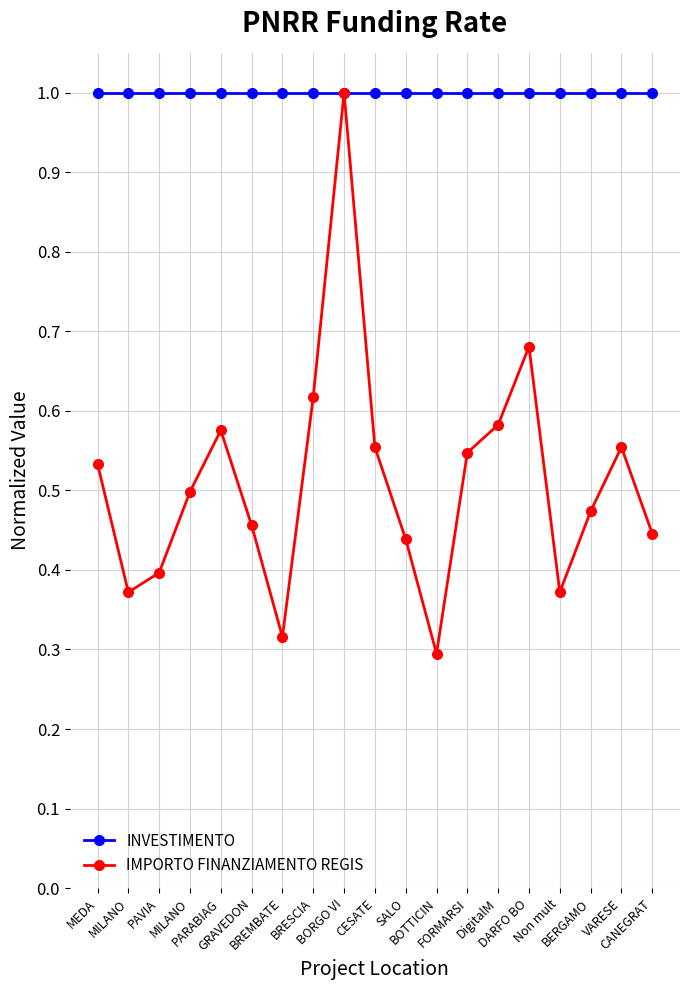

What is the spread (max minus min) of values at MILANO?

0.6